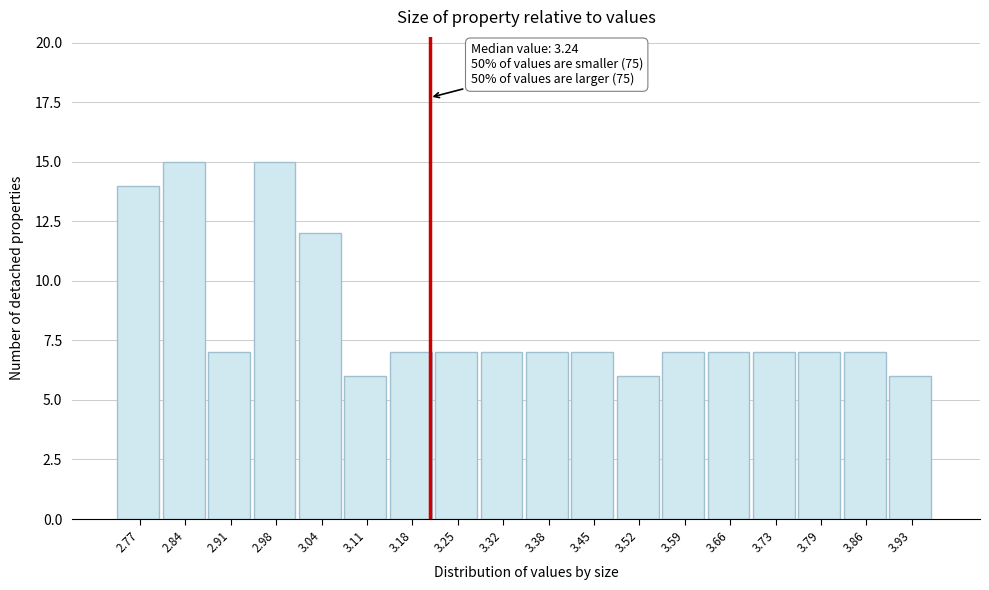

Reading right to left, extract all data points from this chart.

6	7	7	7	7	7	6	7	7	7	7	7	6	12	15	7	15	14